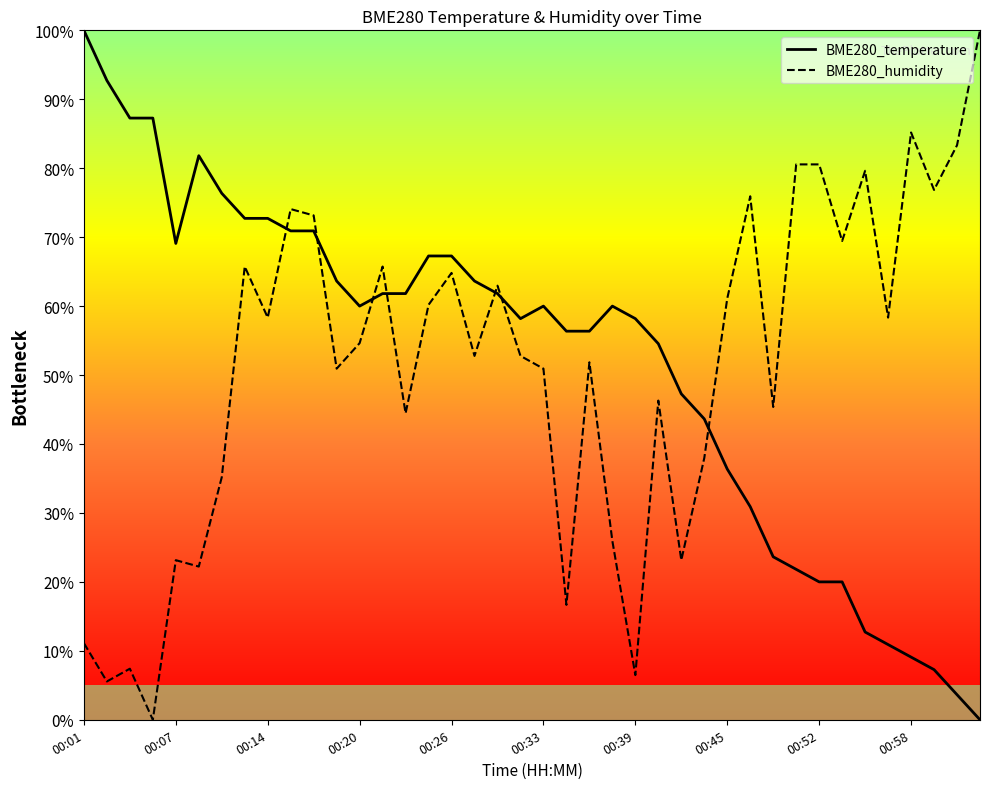

Is the value of BME280_temperature at 00:33 greater than the value of BME280_humidity at 00:52?

No